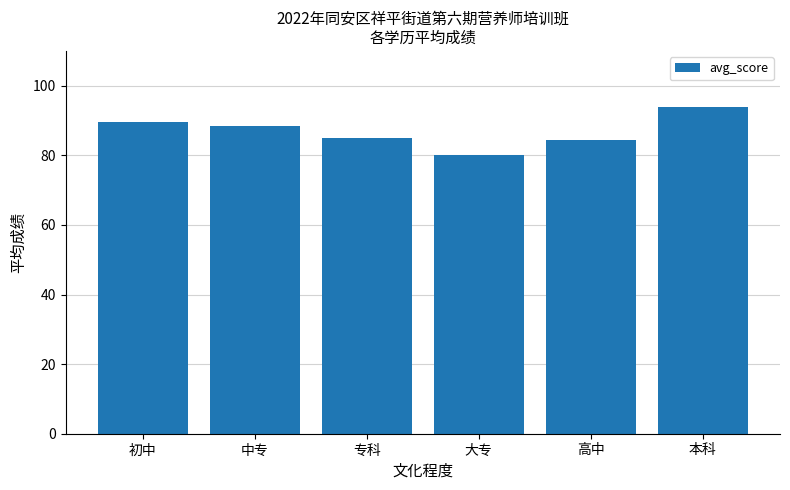

What is the label of the 1st bar from the right?

本科